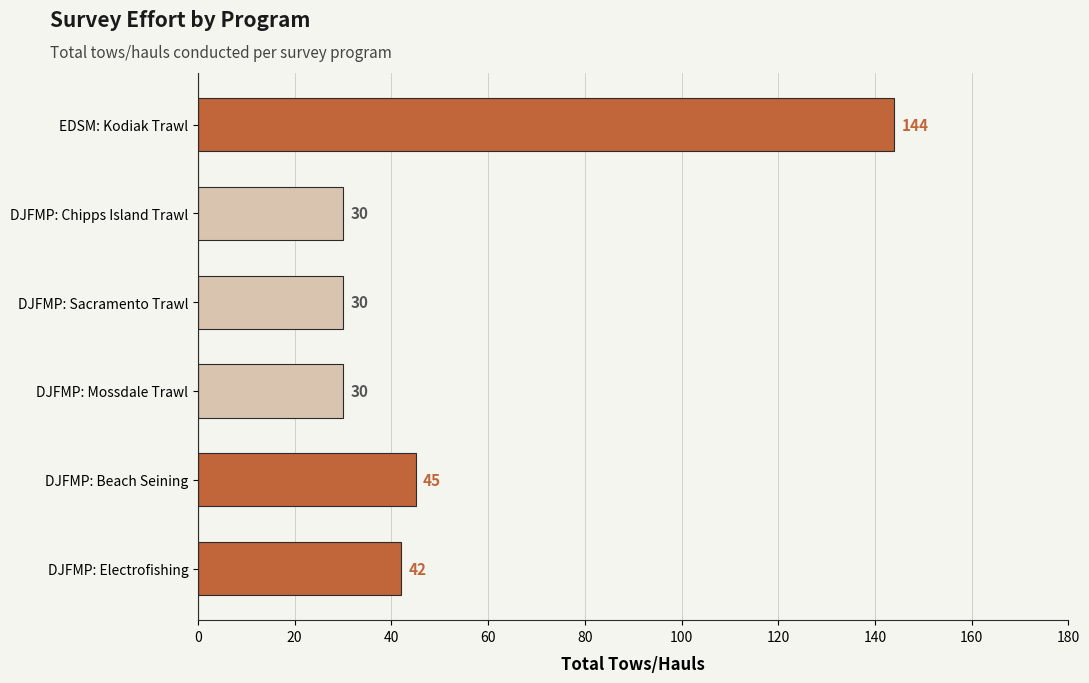

Between DJFMP: Beach Seining and EDSM: Kodiak Trawl, which is larger?

EDSM: Kodiak Trawl